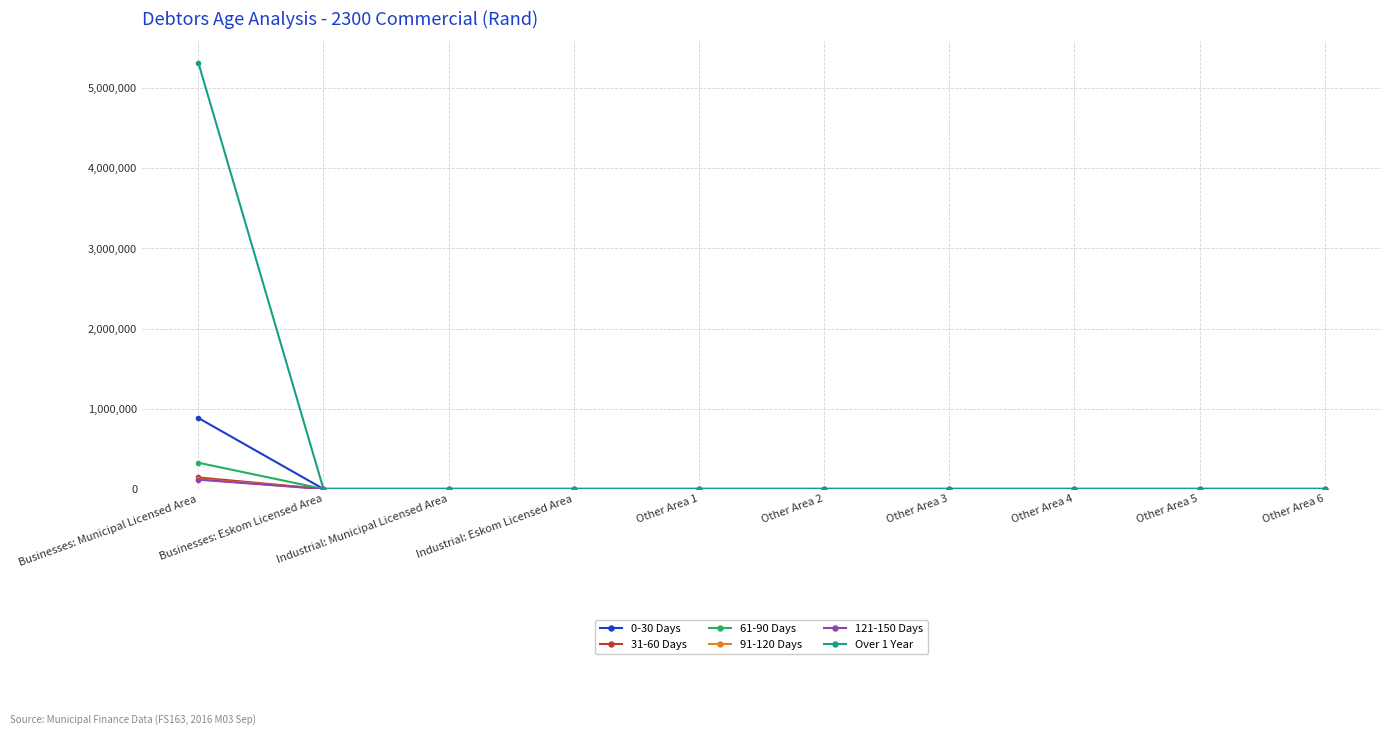

Which label corresponds to the largest value in the chart?

Businesses: Municipal Licensed Area